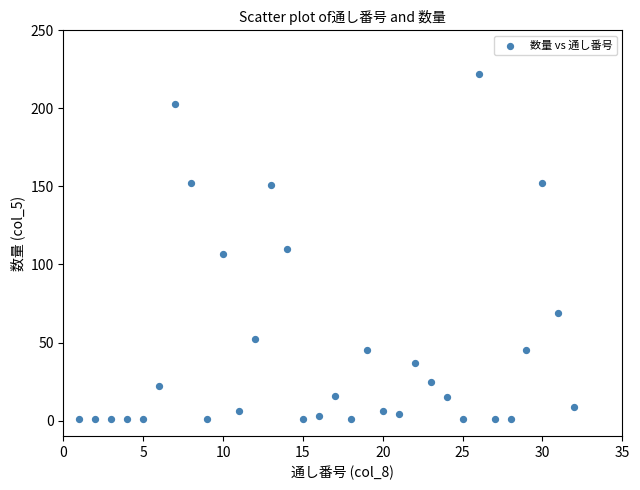

What is the range of Y values (max minus min)?

221